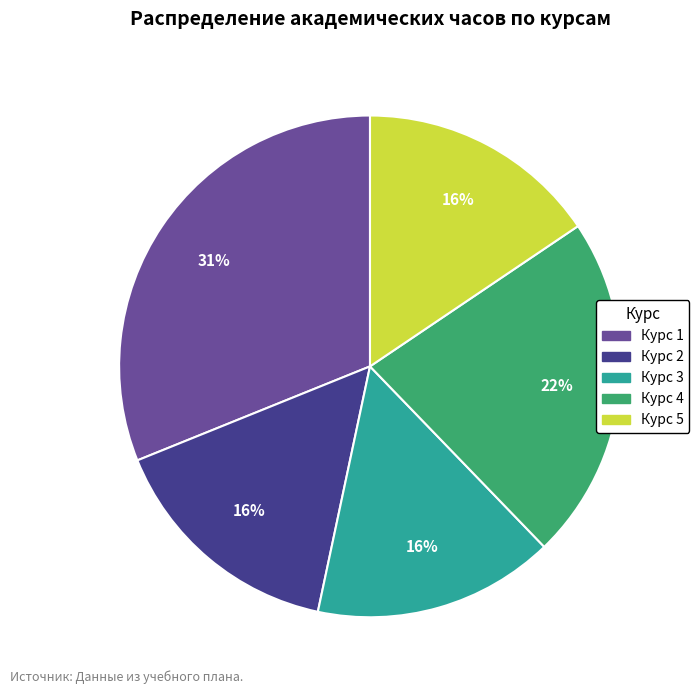

How many segments does this pie chart have?

5